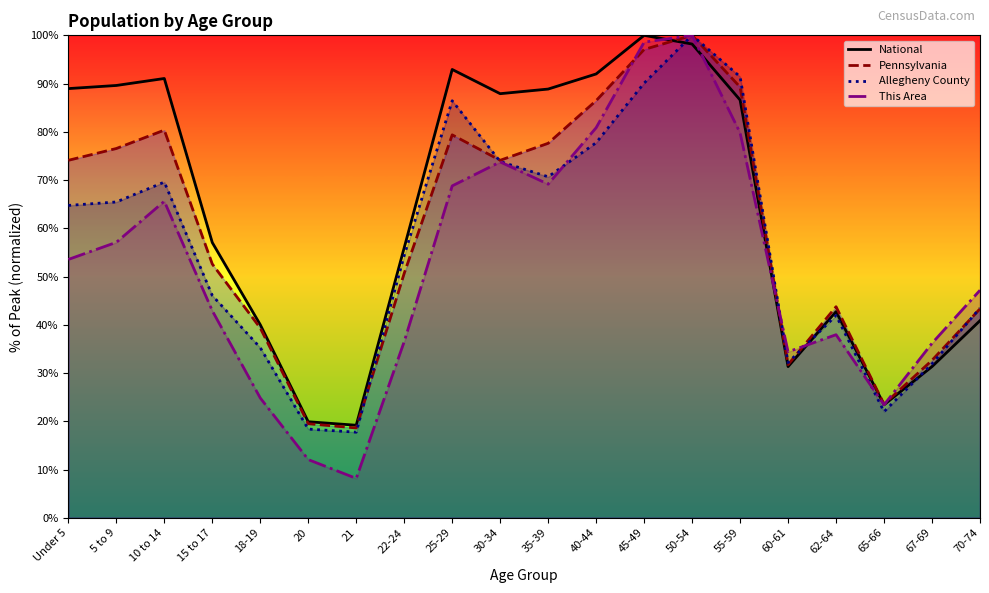

At which category is the sum across all series the highest?

50-54